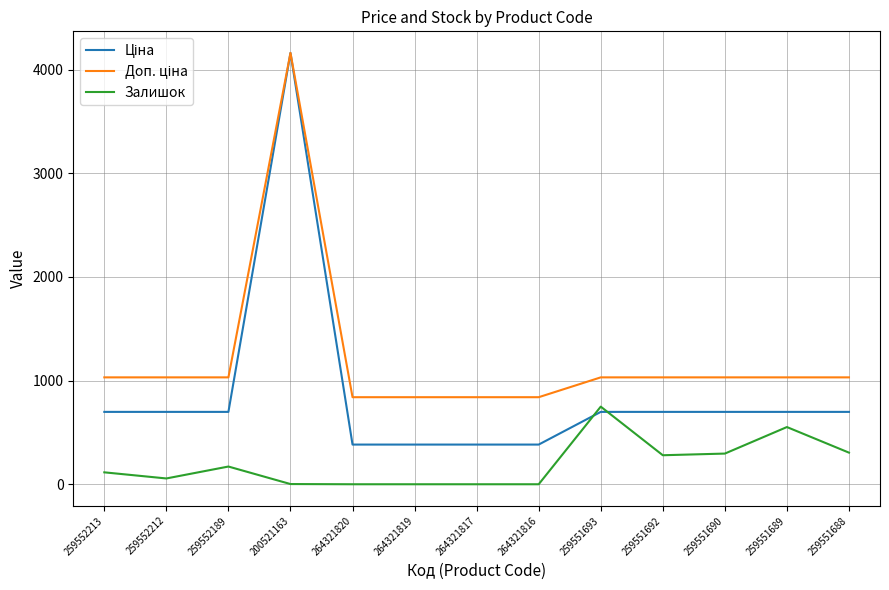

What is the maximum value shown in the chart?

4162.0